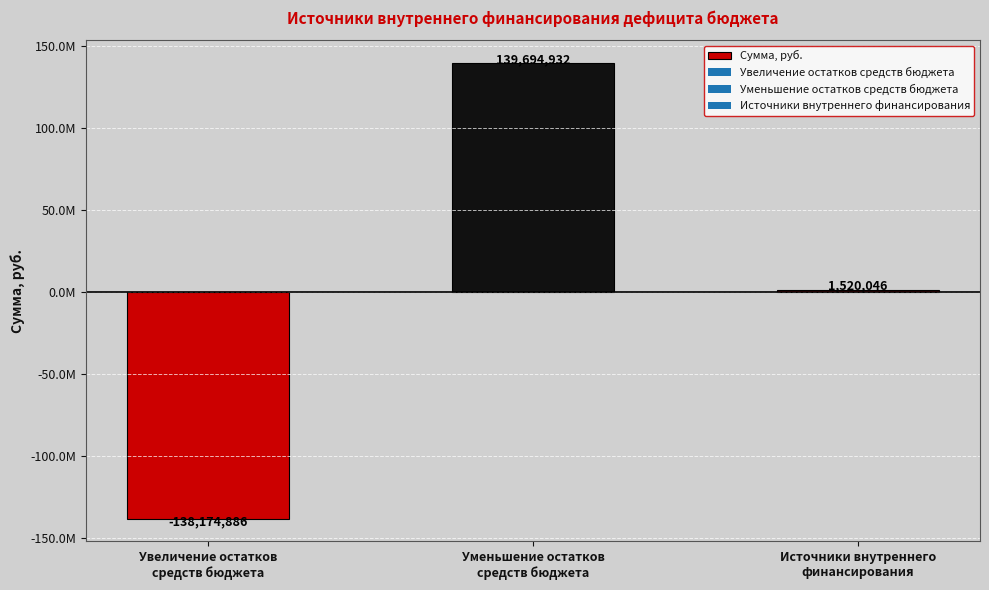

Reading left to right, extract all data points from this chart.

-138174885.9	139694932.1	1520046.2